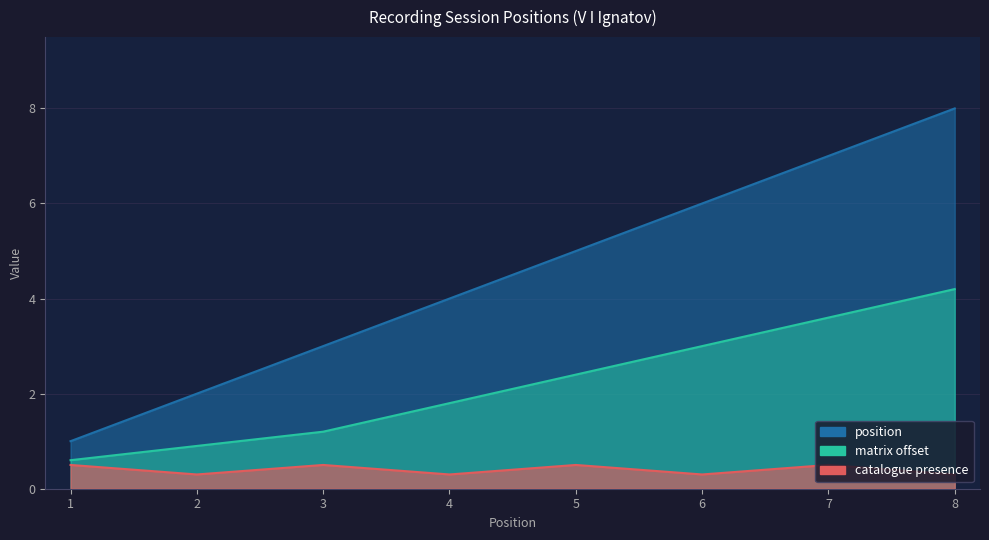

At which label is the value closest to 4?

4